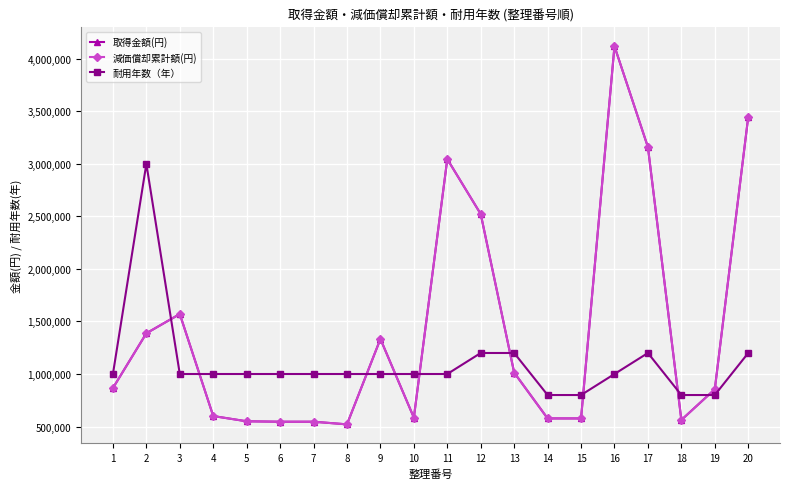

At which category does the chart reach its peak across all series?

16